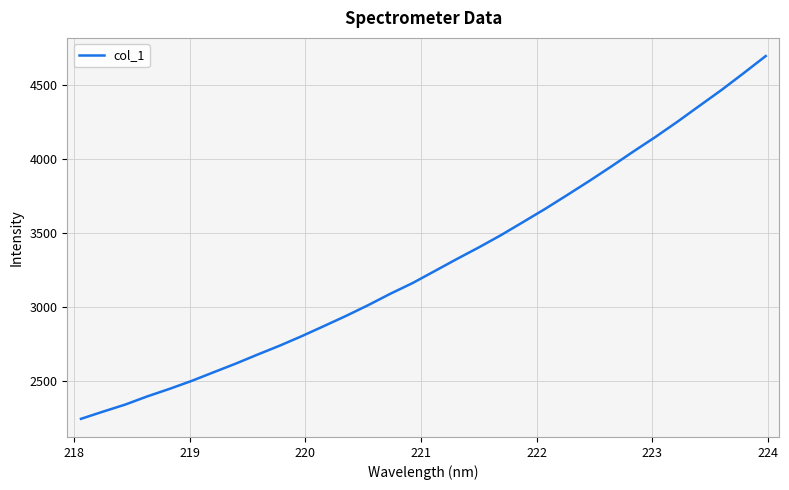

What is the minimum value shown in the chart?

2243.8